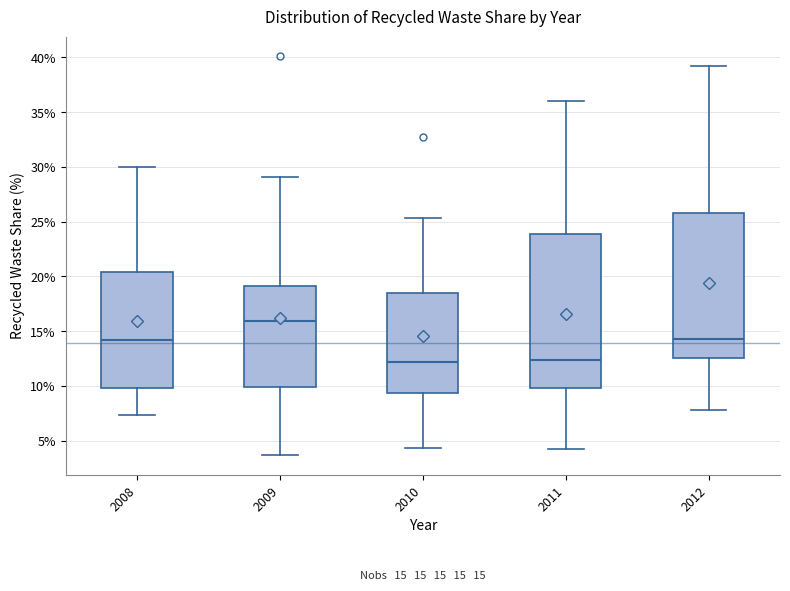

Which box is the tallest, from its lower edge to its upper edge?

2011